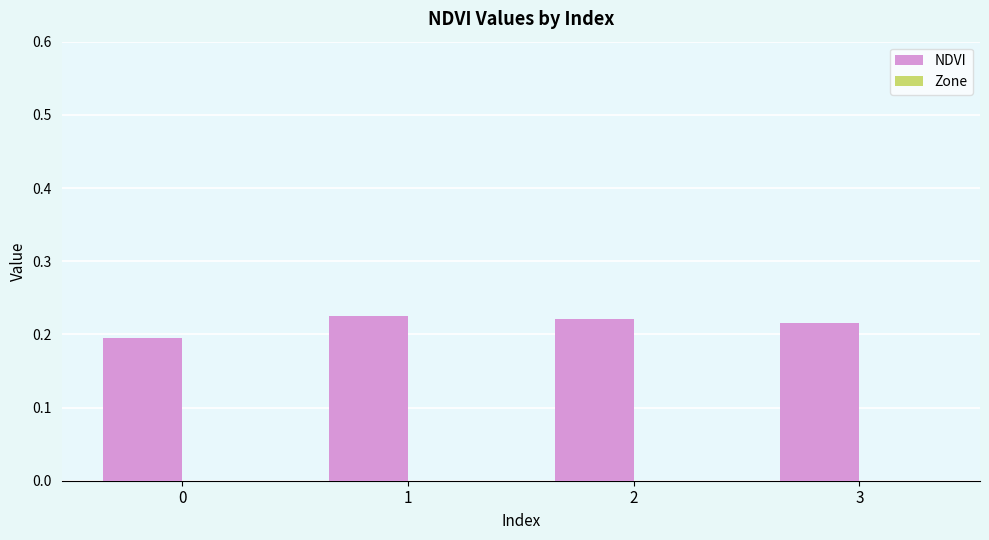

How many values are between 0 and 1?

4